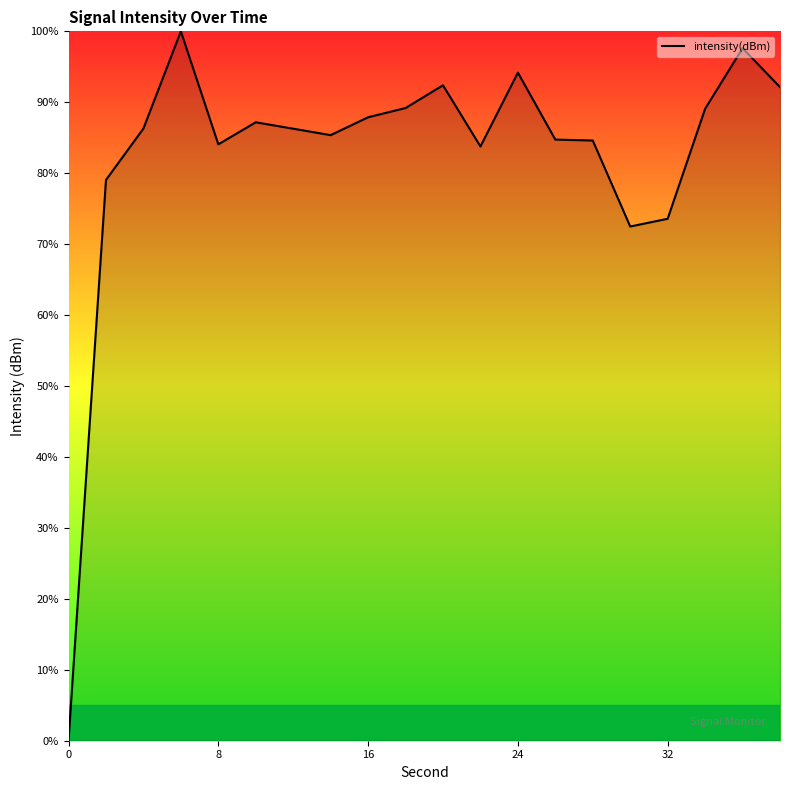

Is this an area chart (filled region under the line)?

No